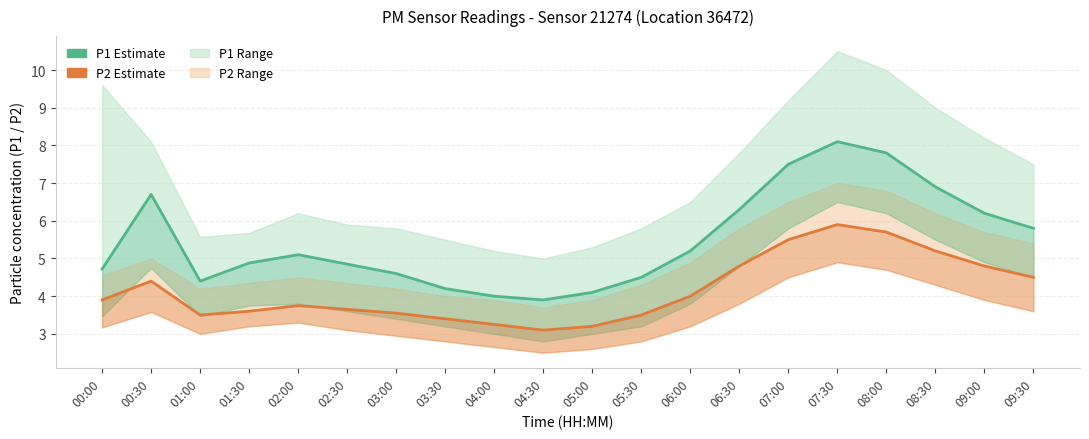

True or false: P1 Estimate and P2 Estimate cross at least once.

False